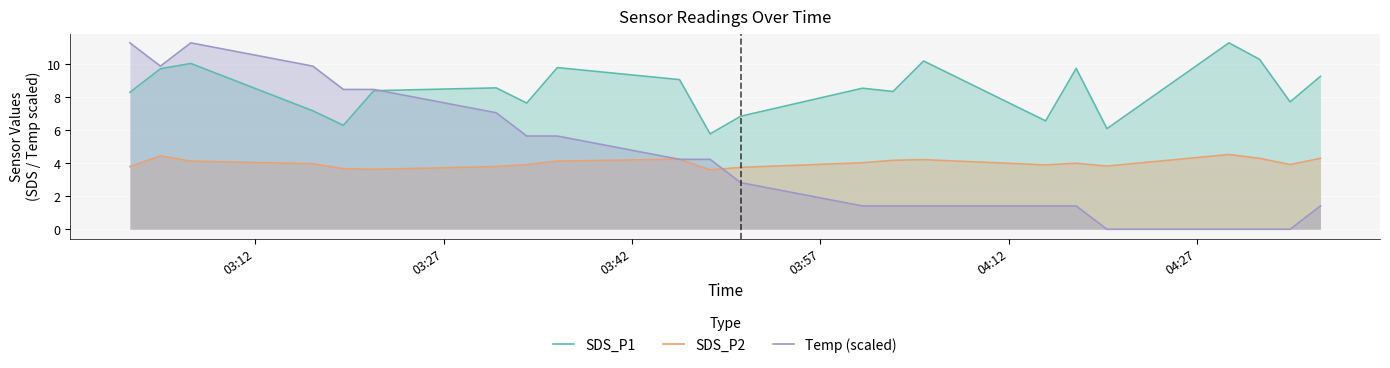

Which series has the largest total across all categories?

SDS_P1